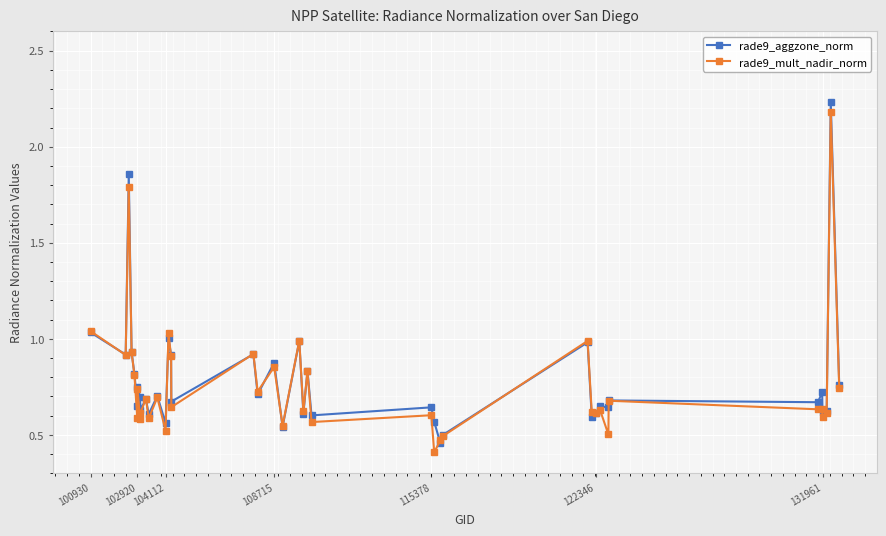

What is the minimum value shown in the chart?

0.4